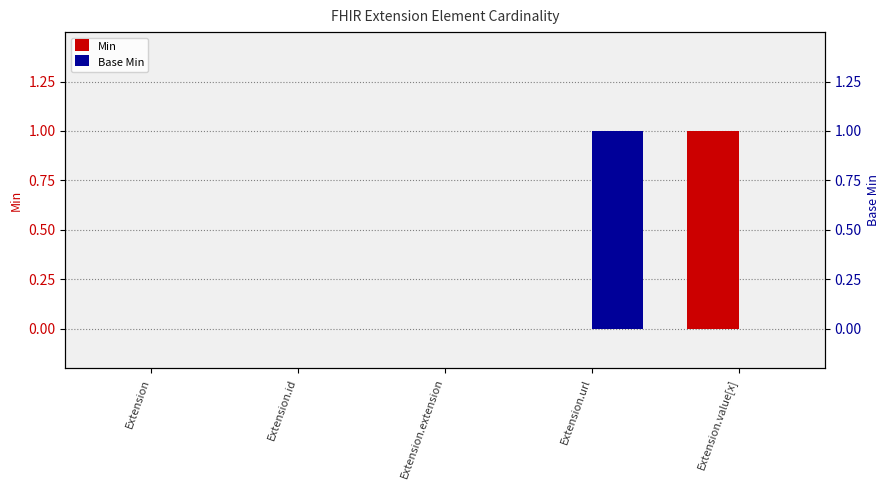

Is the value of Min at Extension greater than the value of Base Min at Extension.value[x]?

No